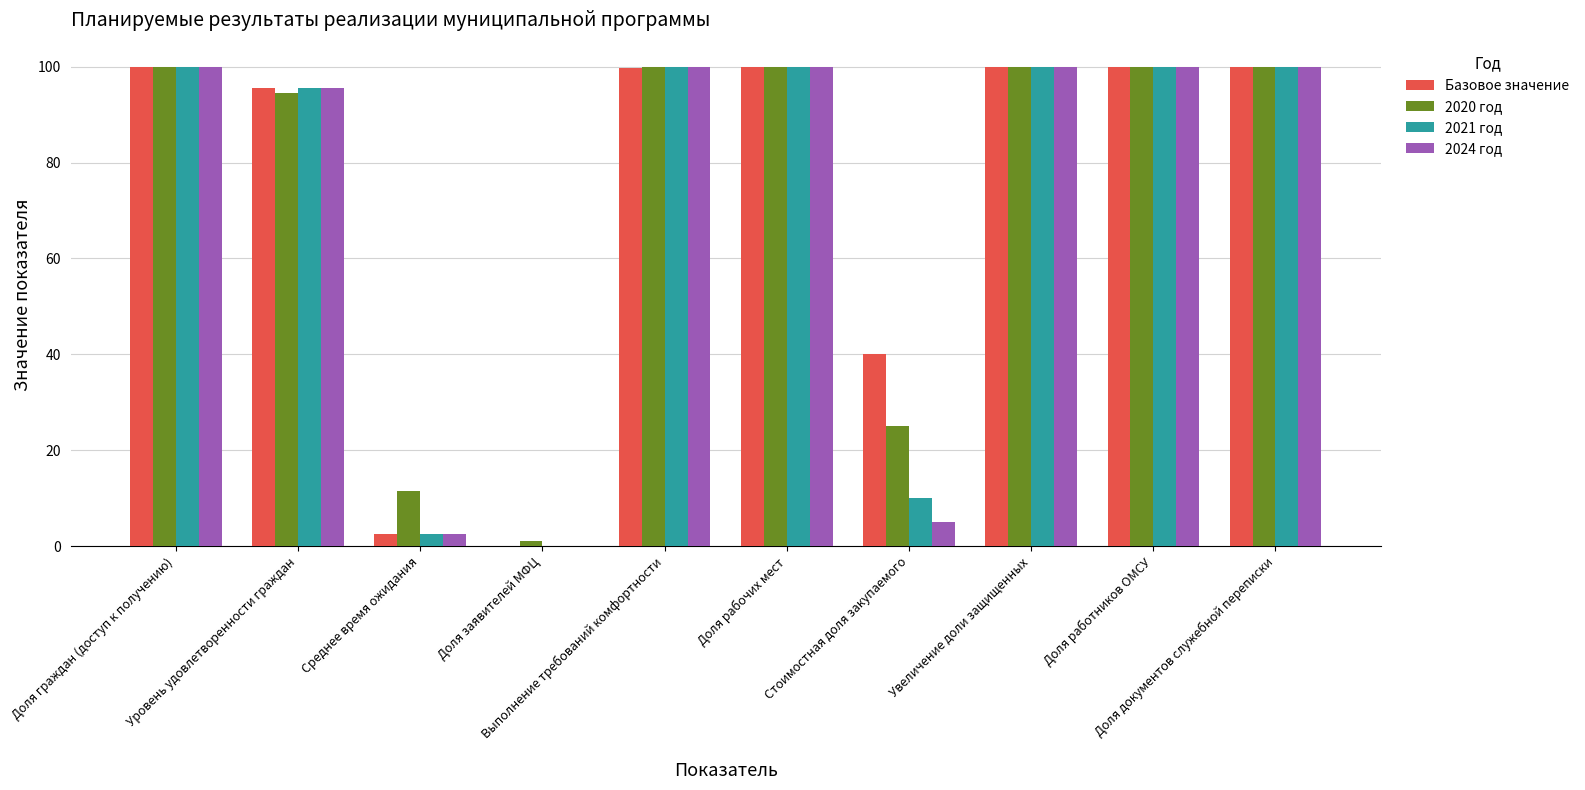

What is the total value across all series at Доля документов служебной переписки?

400.0